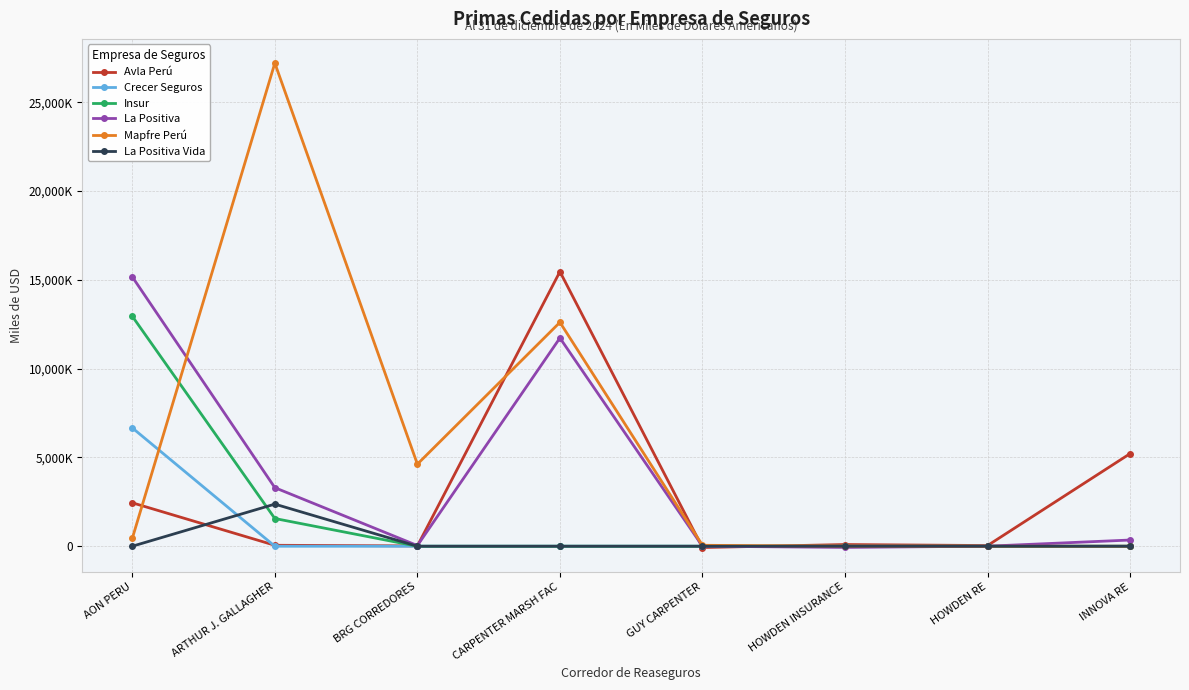

True or false: La Positiva has more than 2 points higher than both neighbors.

False